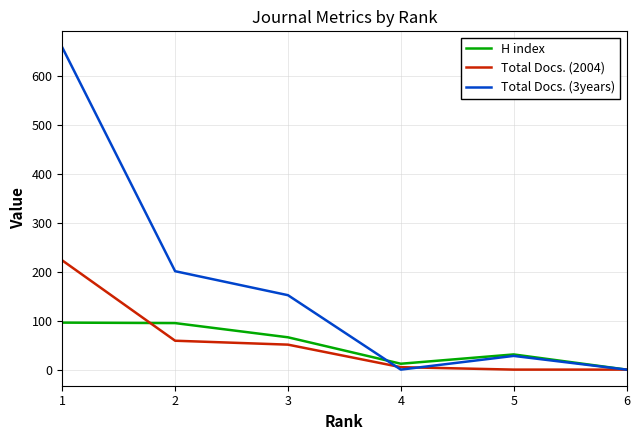

The value of Total Docs. (3years) at 5 is 28. True or false?

True